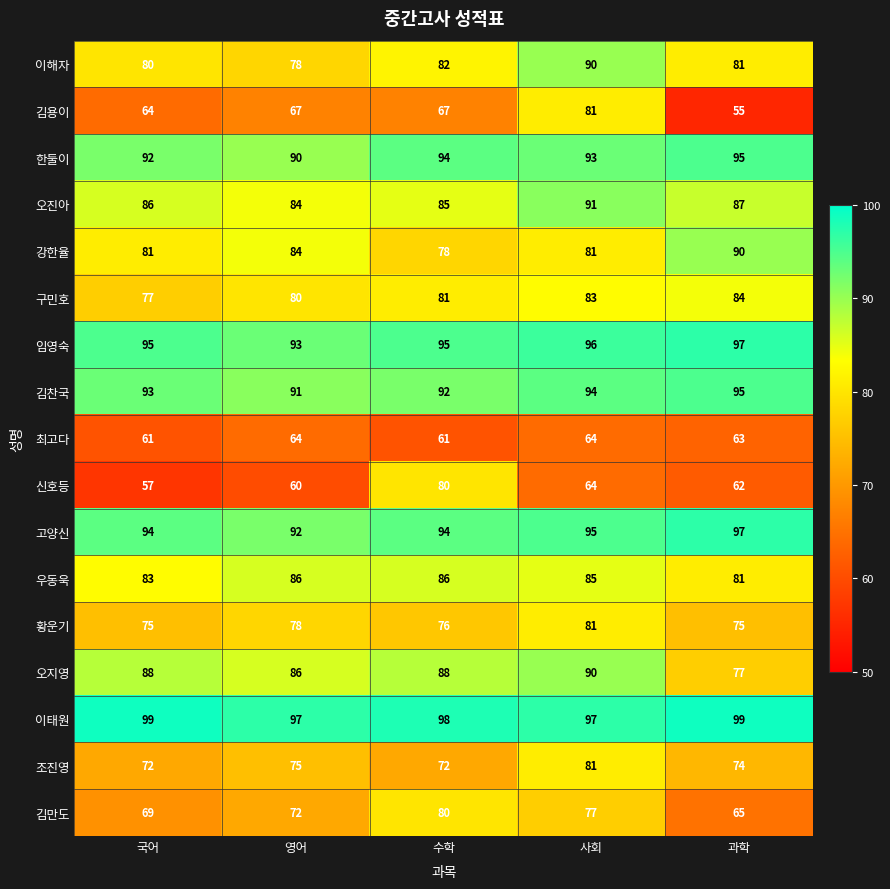

What is the greatest value displayed?

99